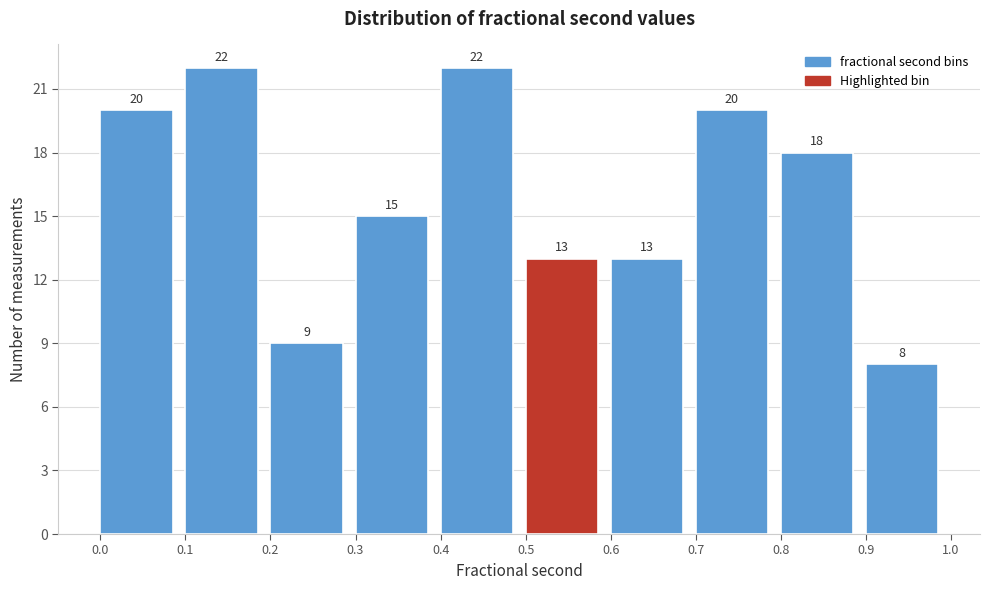

What is the height of the bar covering 0.9 to 1.0 on the x-axis?

8